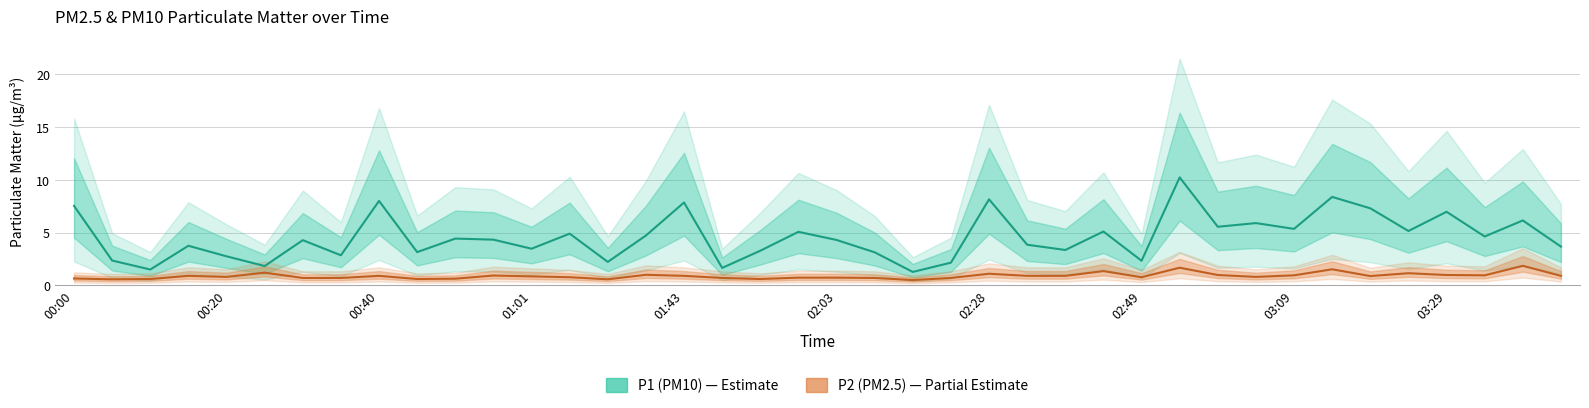

In P1 (PM10), how many points are higher than both neighbors (excluding endpoints)?

14